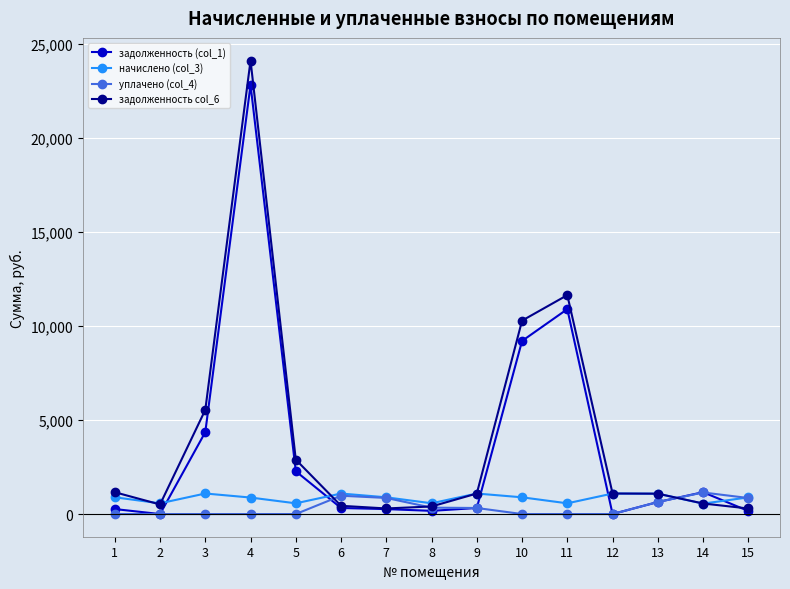

At which label does задолженность col_6 first exceed 1091?

1